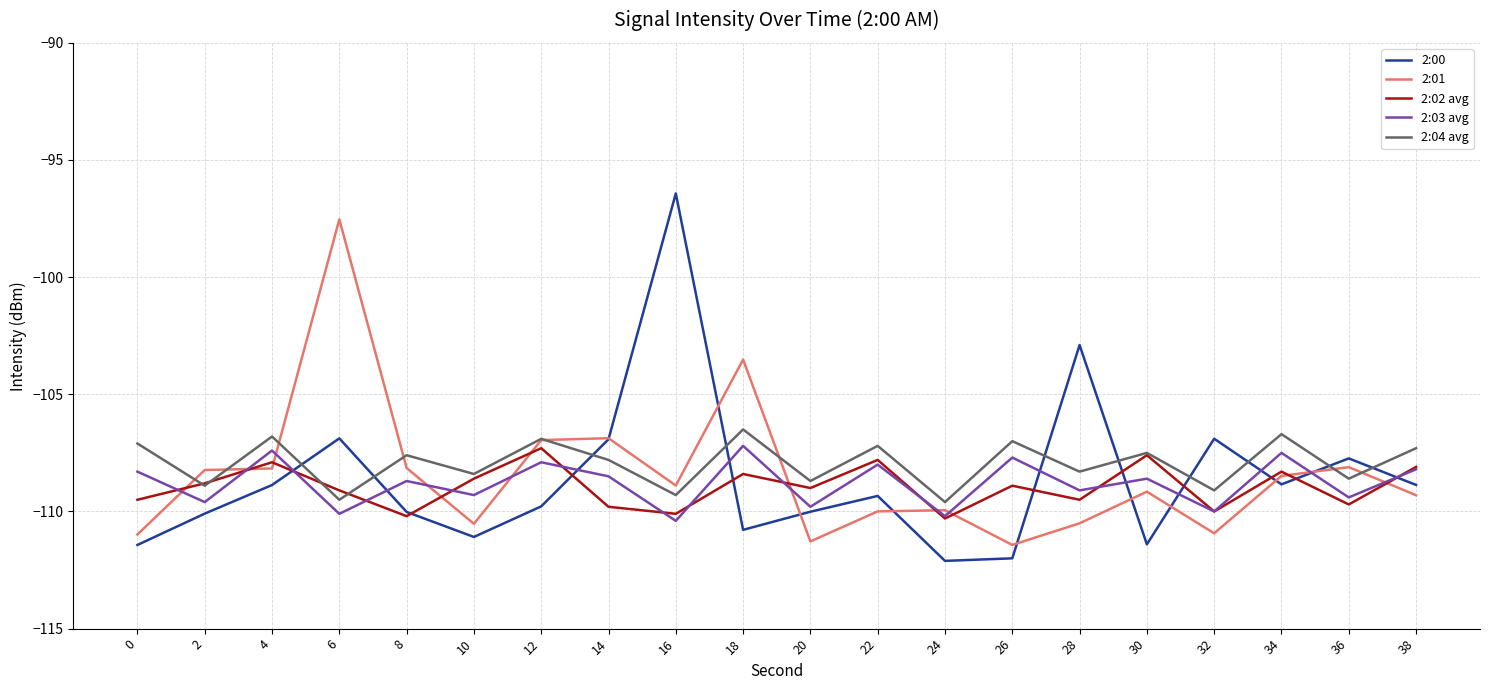

Where does the 2:00 series first go above -109?

4